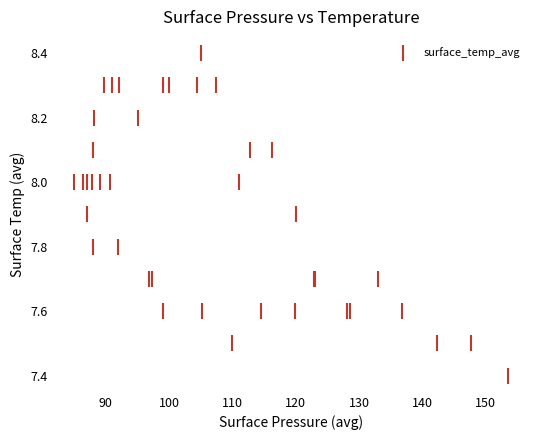

What Y value in the scatter plot is closest to 7?

7.4